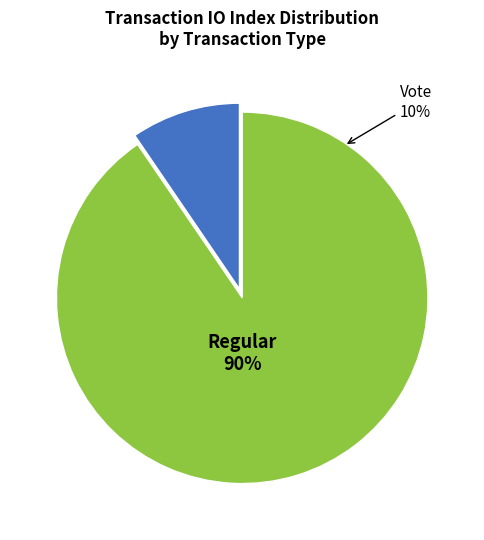

How many segments does this pie chart have?

2